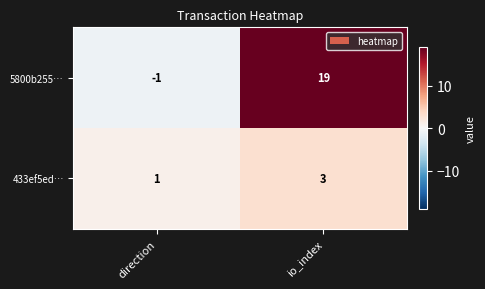

Reading left to right, list all the values displayed in this chart.

5800b255…: direction=-1	io_index=19
433ef5ed…: direction=1	io_index=3